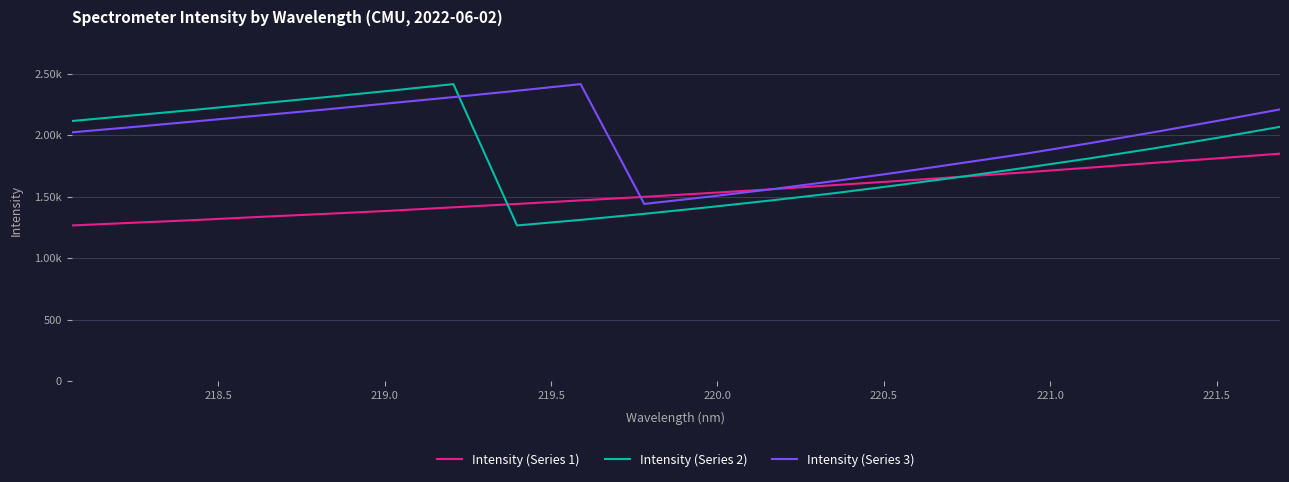

At how many categories does at least one series exceed 1341?

20